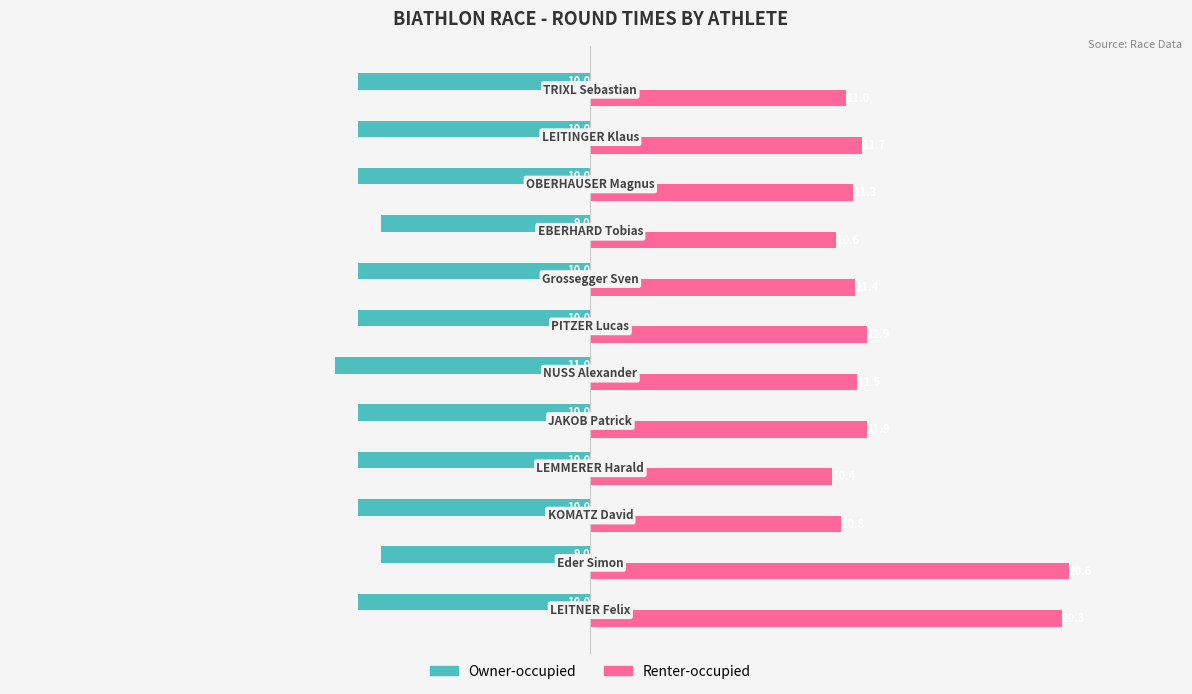

What is the highest value of the Renter-occupied series?

20.6